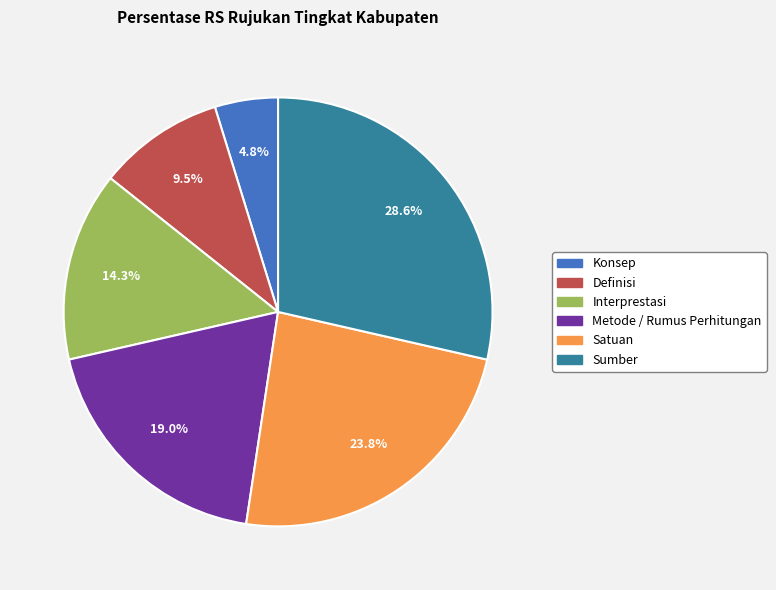

Which category has the biggest portion of the pie?

Sumber